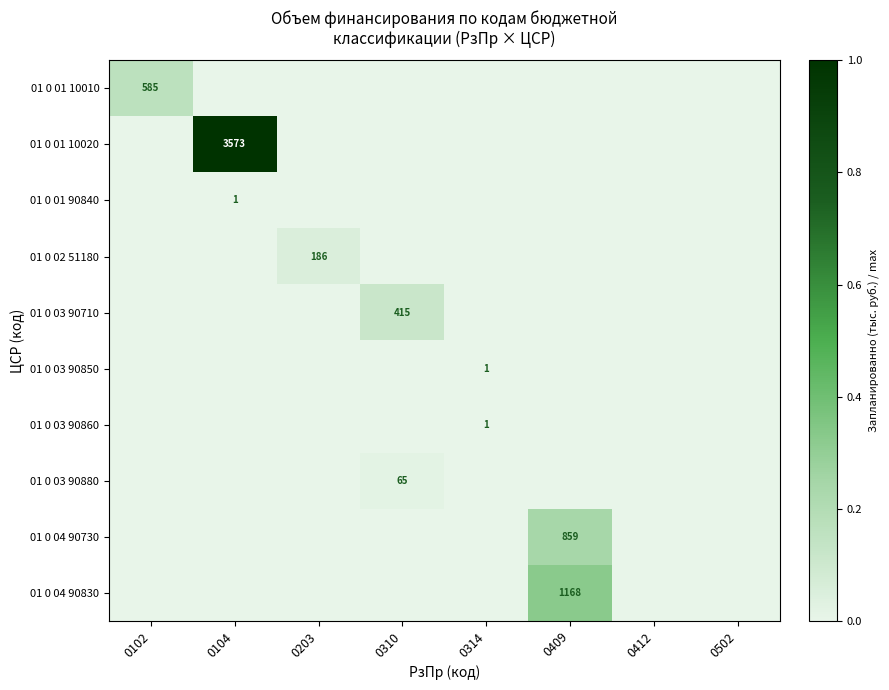

At which category is the sum across all series the highest?

0104